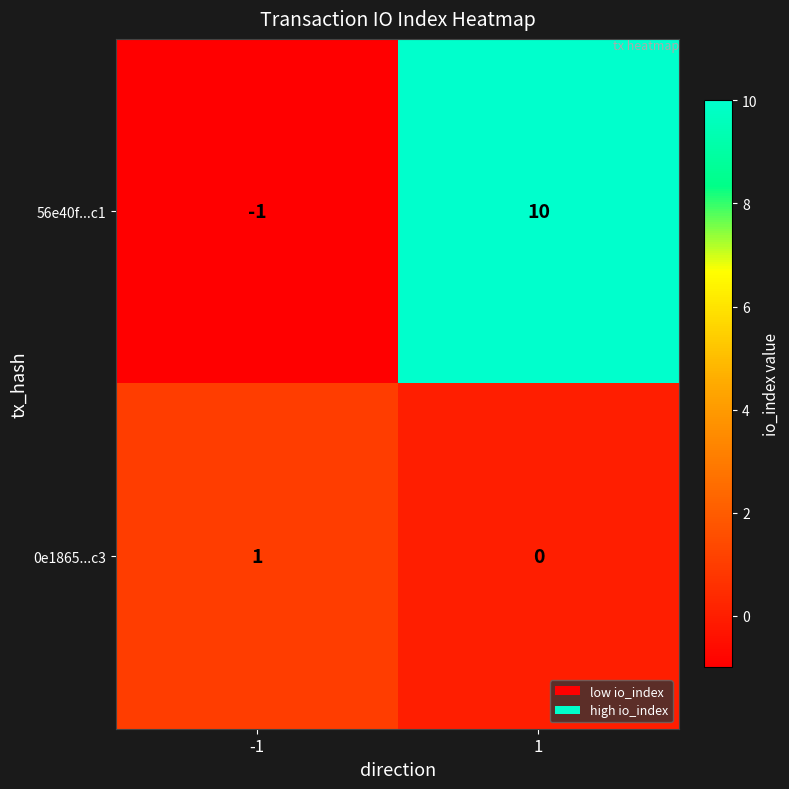

Reading left to right, what are all the values shown in this chart?

56e40f...c1: -1	10
0e1865...c3: 1	0